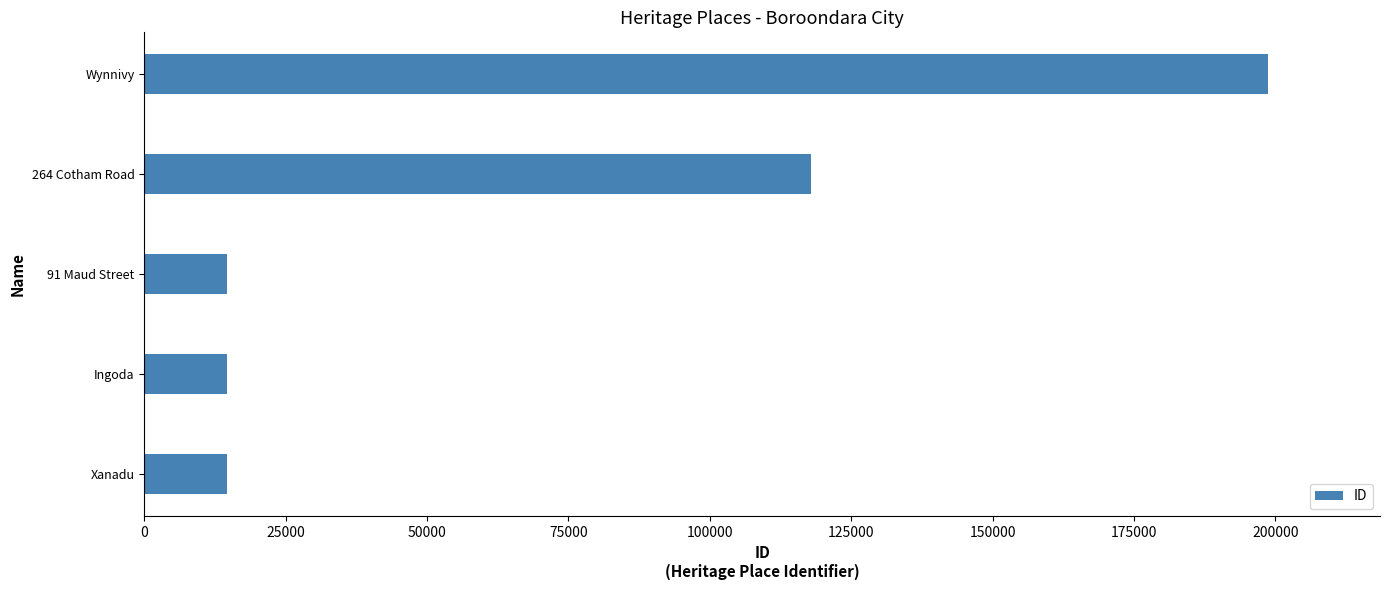

What is the sum of all values?

360618